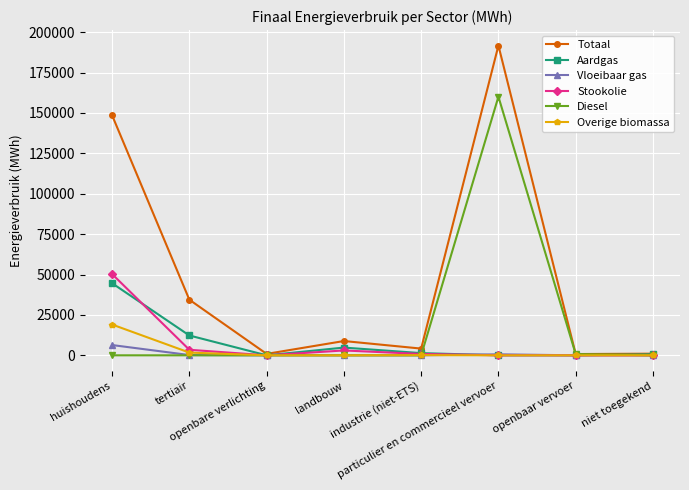

What is the maximum value shown in the chart?

191710.9